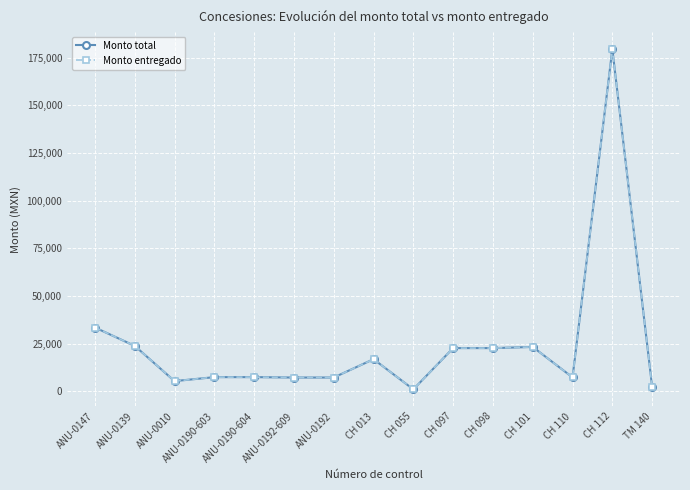

Does the chart have visible grid lines?

Yes